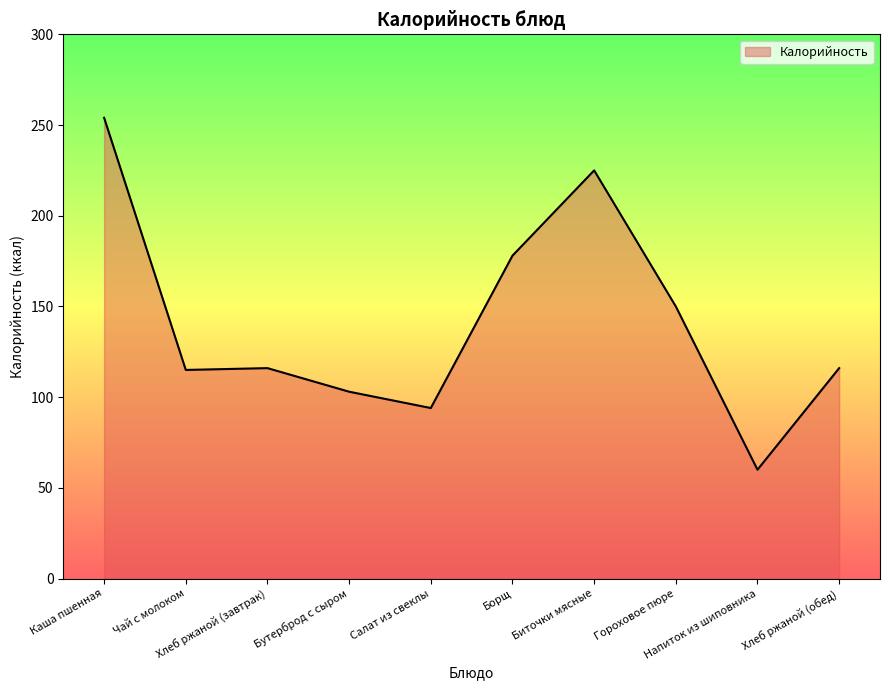

The chart shows a value of 116 at Хлеб ржаной (завтрак). True or false?

True